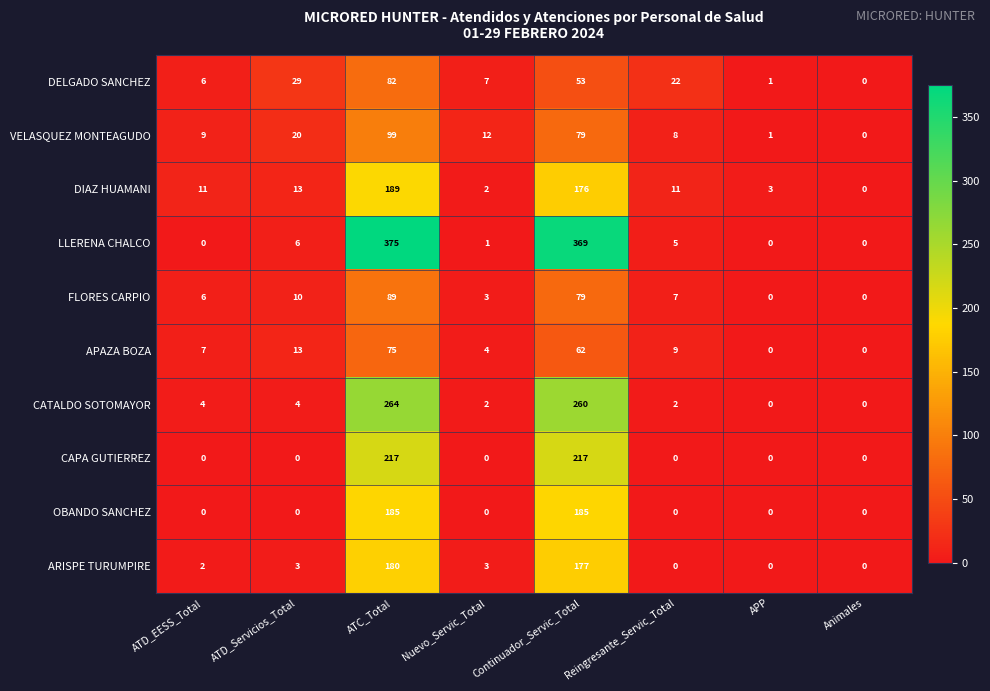

Which series has the widest spread of values?

LLERENA CHALCO